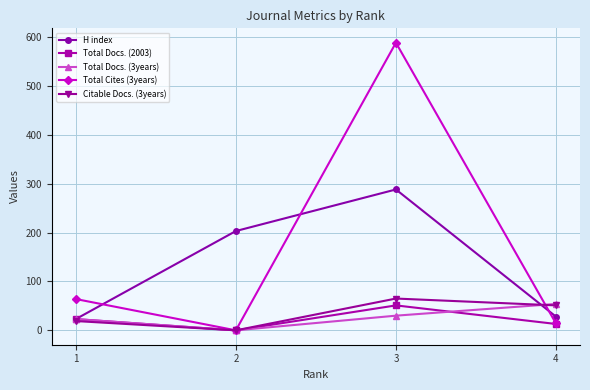

The Total Docs. (2003) series shows 31 at 3. True or false?

False